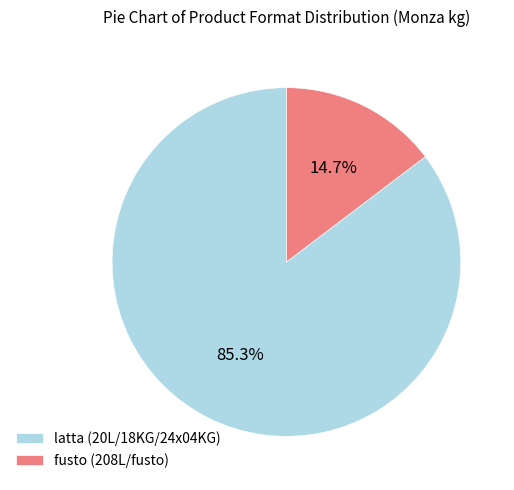

Is there a majority slice in this chart?

Yes